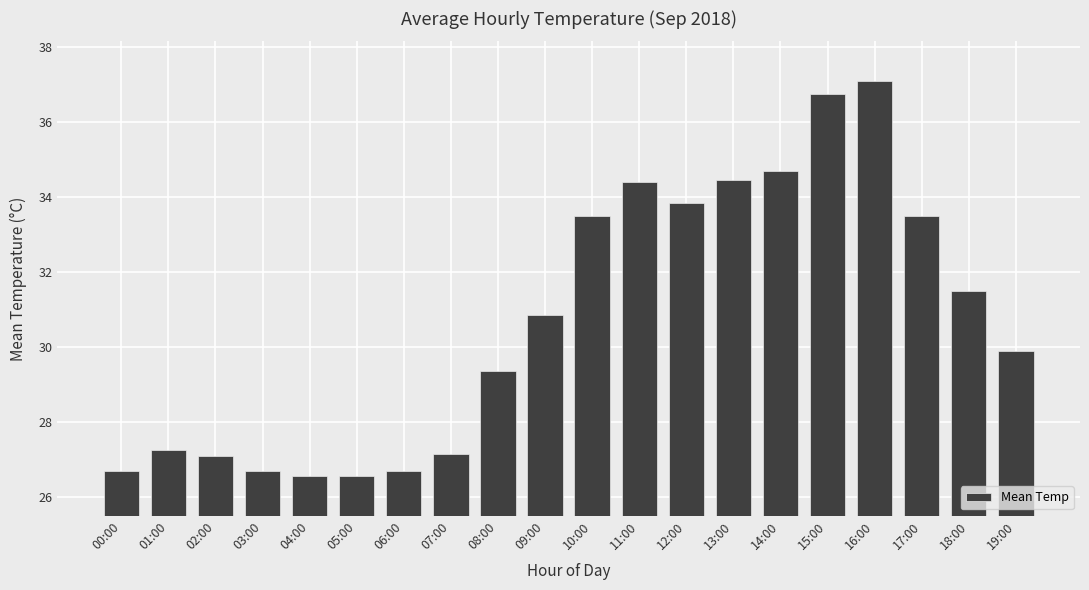

Approximately how many times larger is the value at 05:00 compared to 15:00?

0.7